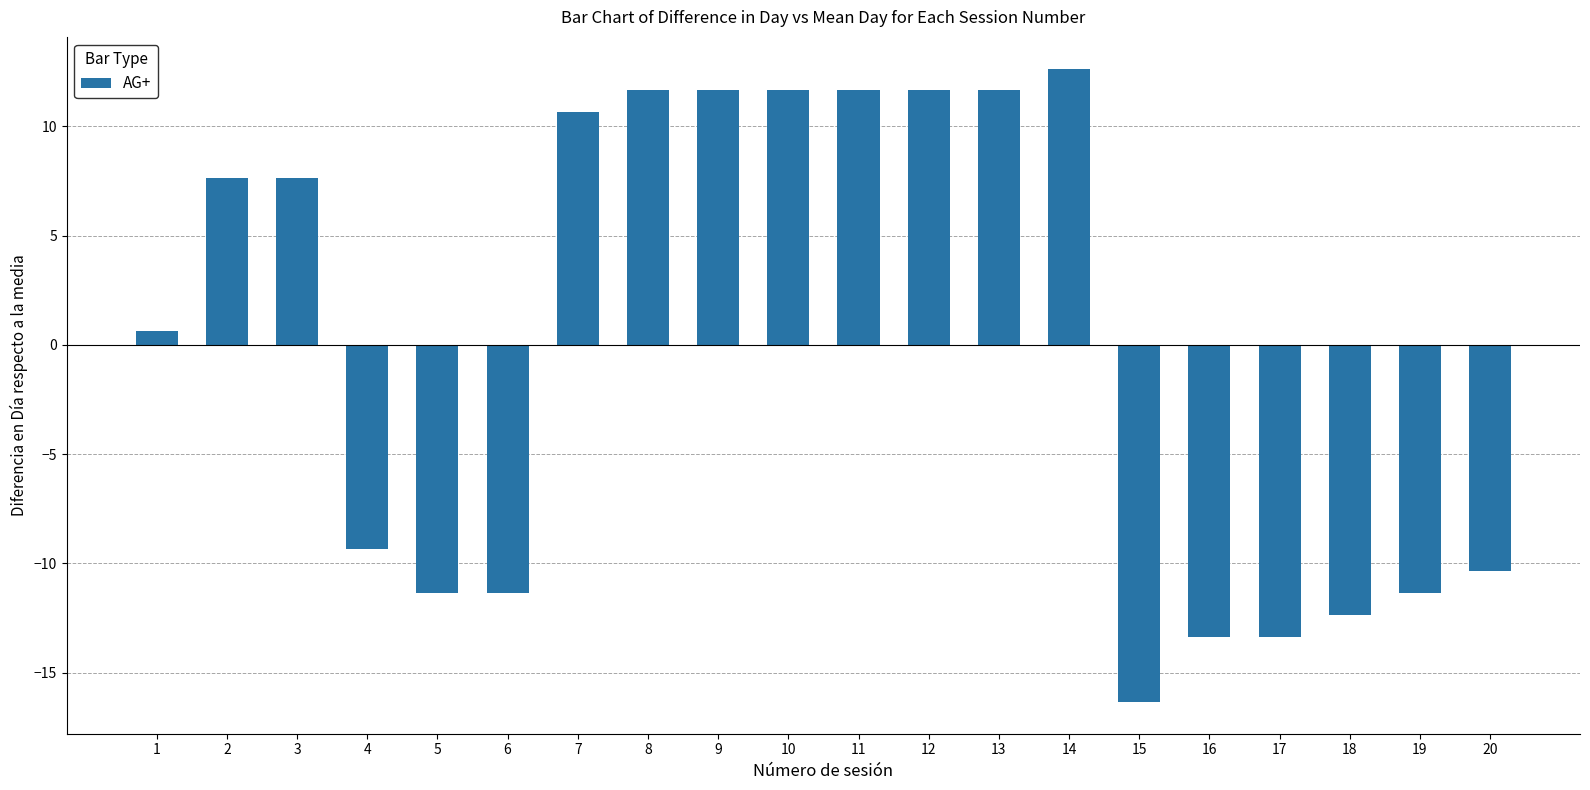

The chart shows a value of -9.4 at 4. True or false?

True